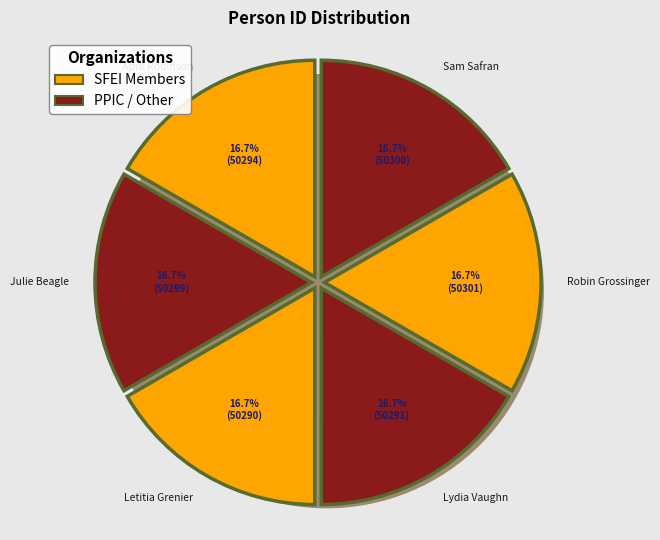

True or false: Letitia Grenier accounts for 17% of the total.

True